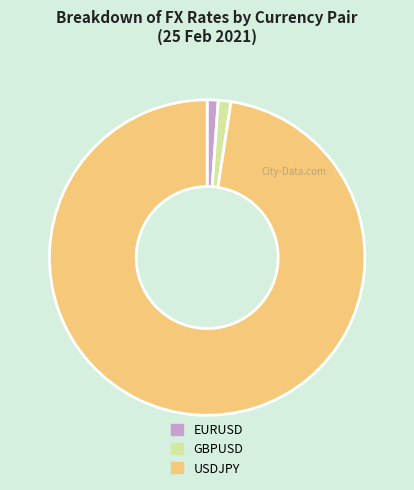

Does GBPUSD represent more than half of the total?

No